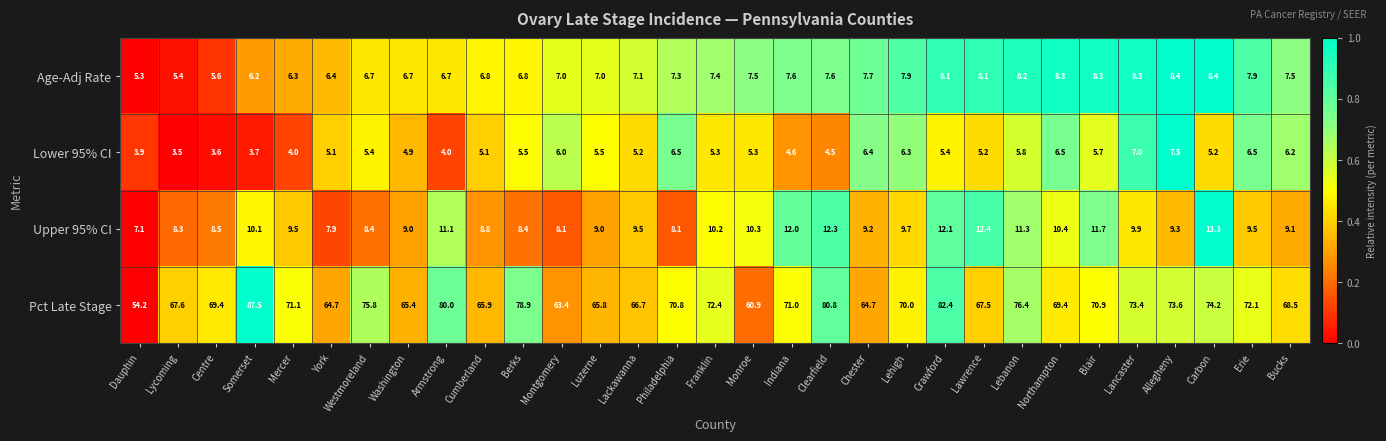

Where does the Upper 95% CI series first go above 9?

Somerset